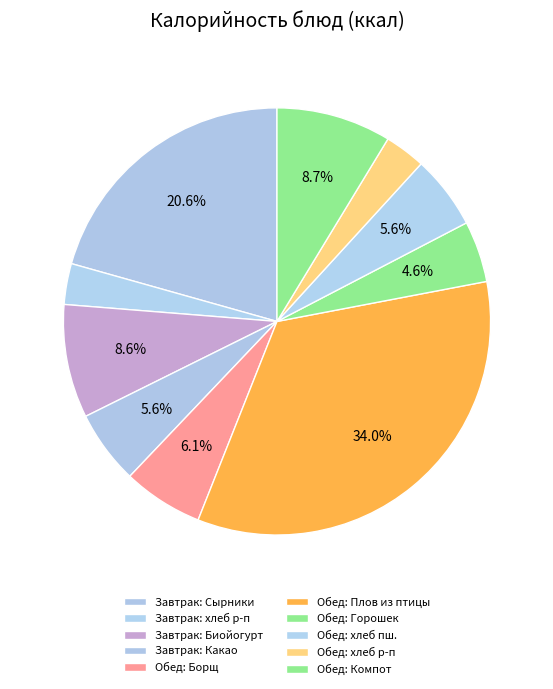

How many slices are in this pie chart?

10